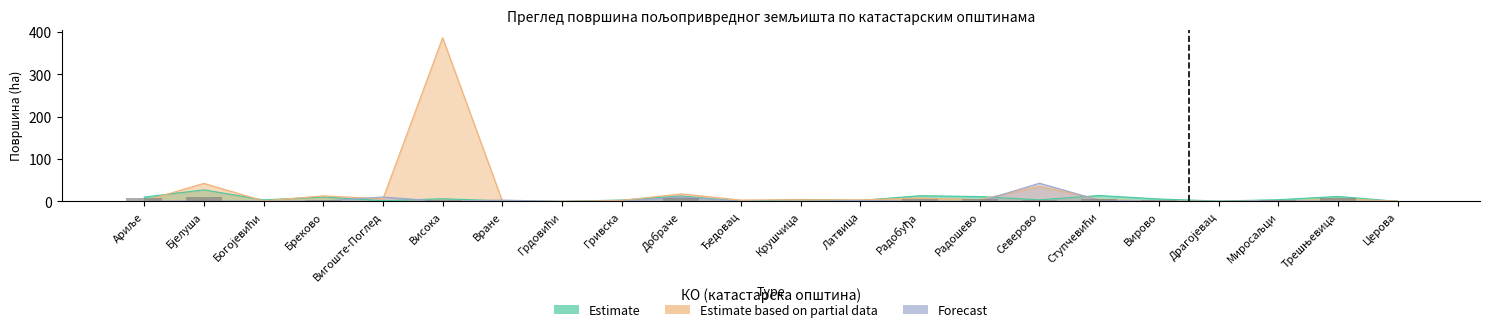

Which series has the largest total across all categories?

ПАШЊАК